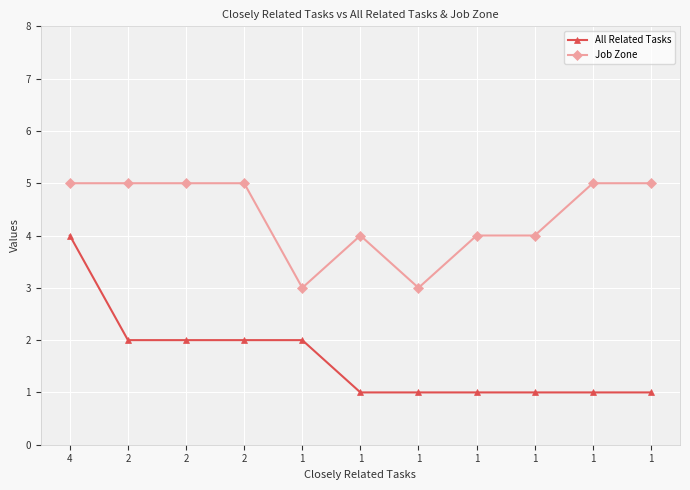

Reading left to right, what are all the values shown in this chart?

All Related Tasks: 4=4	2=2	2=2	2=2	1=2	1=1	1=1	1=1	1=1	1=1	1=1
Job Zone: 4=5	2=5	2=5	2=5	1=3	1=4	1=3	1=4	1=4	1=5	1=5